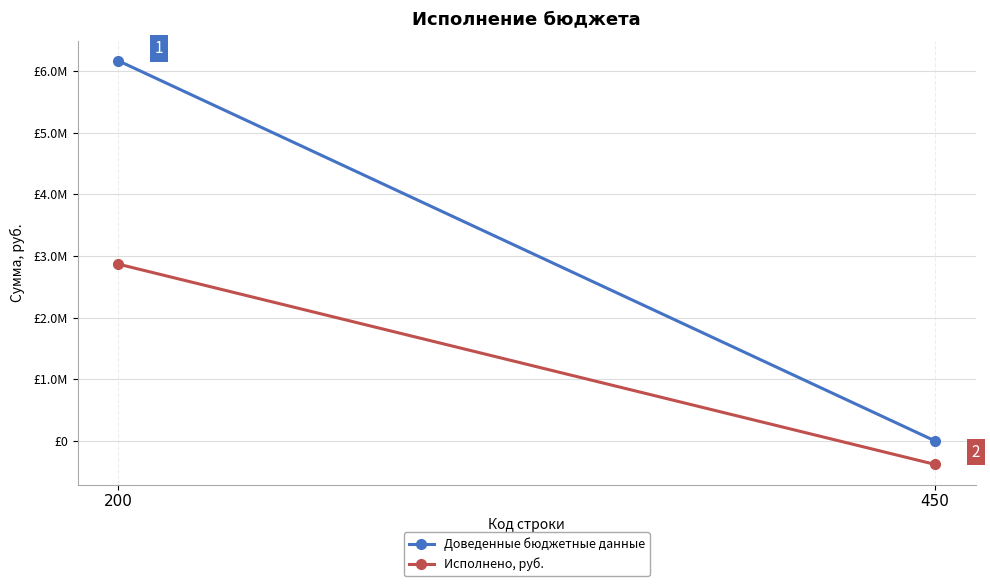

Which series changed the most between 200 and 450?

Доведенные бюджетные данные